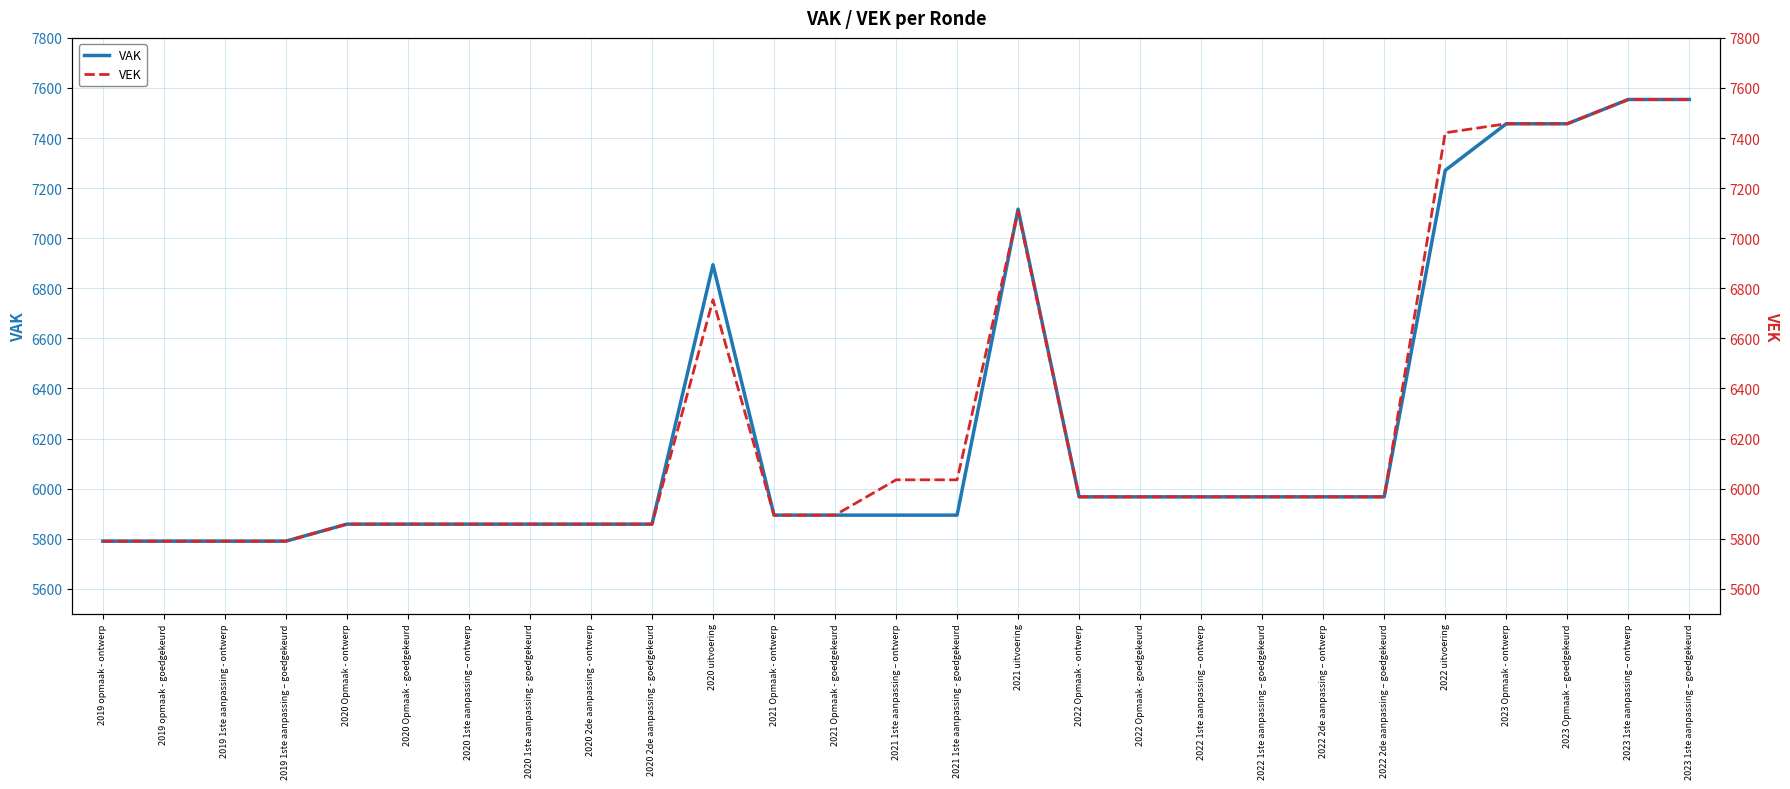

After their last crossing, which series has the higher values: VAK or VEK?

VAK